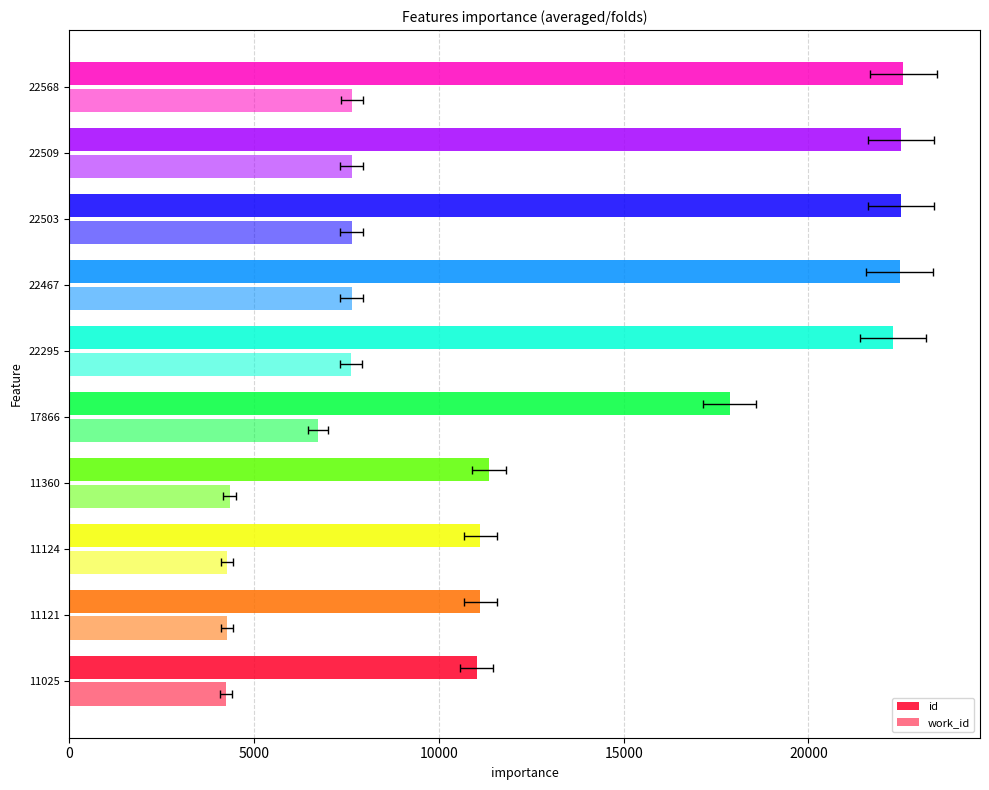

Is the value of work_id at 11360 greater than the value of id at 11121?

No